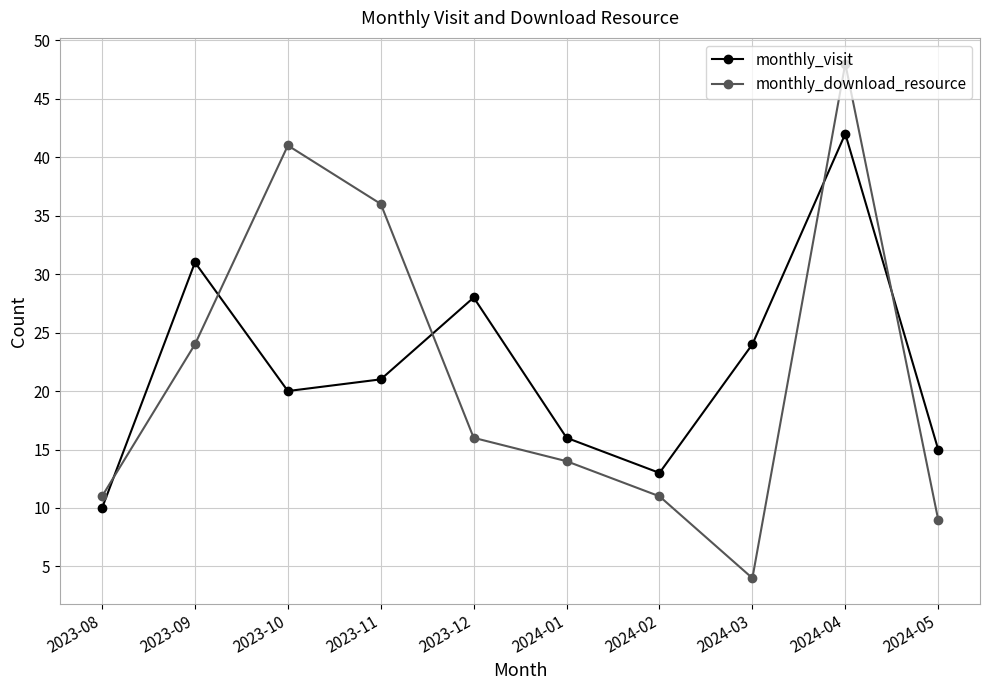

Rank the categories by monthly_visit value from highest to lowest.

2024-04, 2023-09, 2023-12, 2024-03, 2023-11, 2023-10, 2024-01, 2024-05, 2024-02, 2023-08